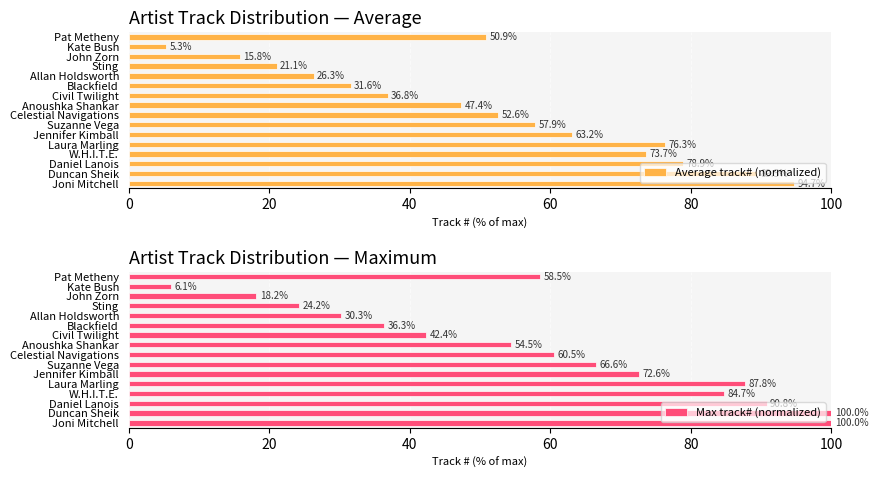

The value of Average track# (normalized) at Blackfield is 51.3. True or false?

False